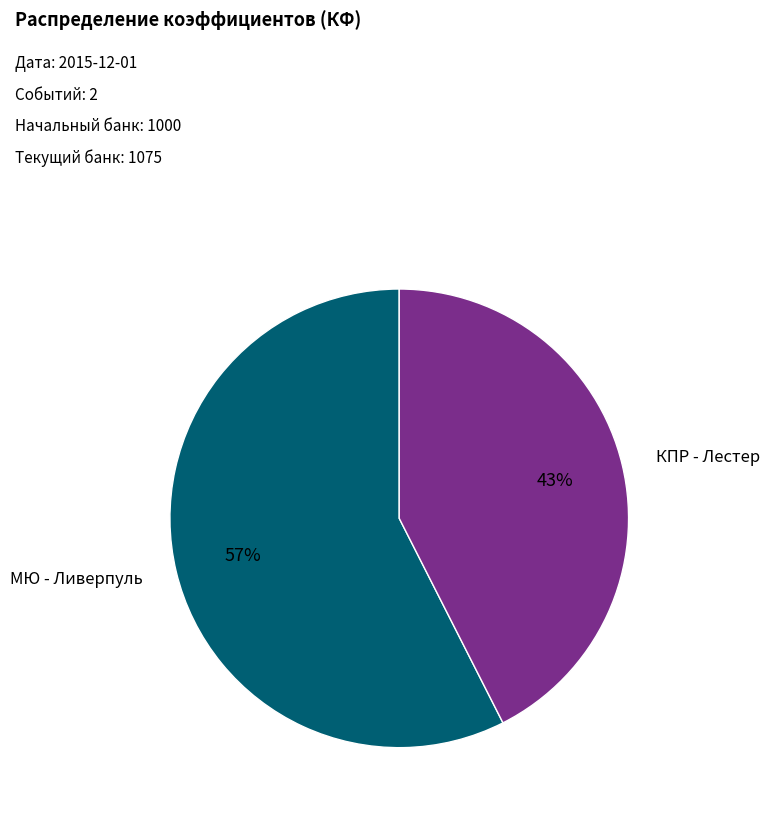

How many segments does this pie chart have?

2